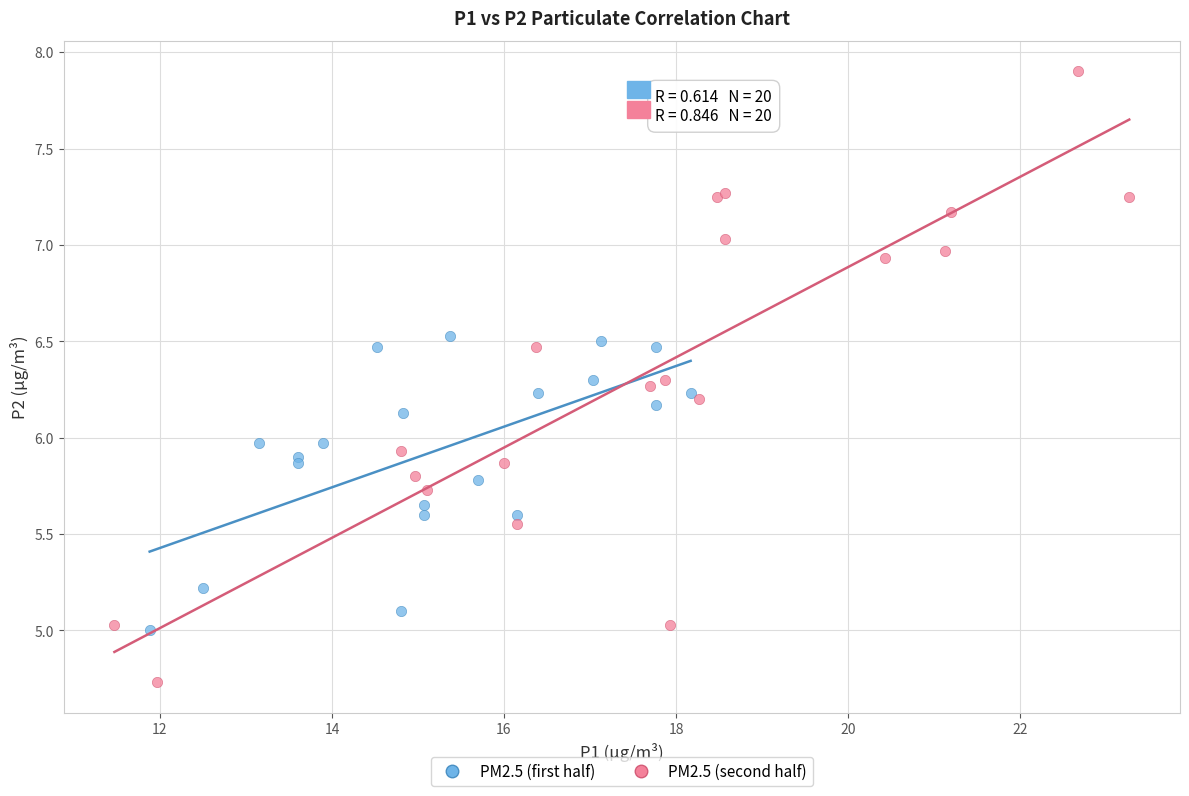

Which series reaches the minimum Y coordinate?

PM2.5 (second half)